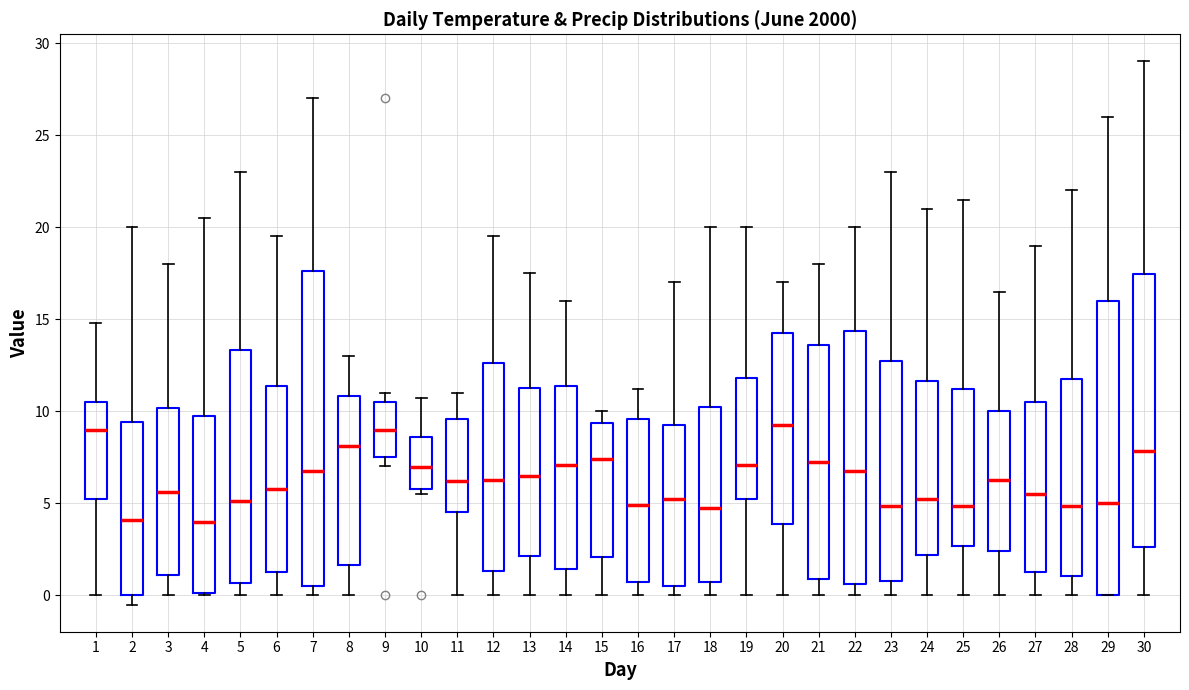

Reading left to right, read every box against the y-axis: the position of its median line, the range the box covers, and the ends of its whiskers. The values are not printed on the chart, so give them approximately, as read against the axis.

1: median 9.0, box 5.5 to 10.5, whiskers 0.0 to 15.0
2: median 4.0, box 0.0 to 9.5, whiskers -0.5 to 20.0
3: median 5.5, box 1.0 to 10.0, whiskers 0.0 to 18.0
4: median 4.0, box 0.0 to 10.0, whiskers 0.0 to 20.5
5: median 5.0, box 0.5 to 13.5, whiskers 0.0 to 23.0
6: median 6.0, box 1.5 to 11.5, whiskers 0.0 to 19.5
7: median 7.0, box 0.5 to 17.5, whiskers 0.0 to 27.0
8: median 8.0, box 1.5 to 11.0, whiskers 0.0 to 13.0
9: median 9.0, box 7.5 to 10.5, whiskers 7.0 to 11.0
10: median 7.0, box 6.0 to 8.5, whiskers 5.5 to 10.5
11: median 6.0, box 4.5 to 9.5, whiskers 0.0 to 11.0
12: median 6.5, box 1.5 to 12.5, whiskers 0.0 to 19.5
13: median 6.5, box 2.0 to 11.5, whiskers 0.0 to 17.5
14: median 7.0, box 1.5 to 11.5, whiskers 0.0 to 16.0
15: median 7.5, box 2.0 to 9.5, whiskers 0.0 to 10.0
16: median 5.0, box 1.0 to 9.5, whiskers 0.0 to 11.0
17: median 5.5, box 0.5 to 9.5, whiskers 0.0 to 17.0
18: median 5.0, box 1.0 to 10.5, whiskers 0.0 to 20.0
19: median 7.0, box 5.5 to 12.0, whiskers 0.0 to 20.0
20: median 9.5, box 4.0 to 14.0, whiskers 0.0 to 17.0
21: median 7.5, box 1.0 to 13.5, whiskers 0.0 to 18.0
22: median 7.0, box 0.5 to 14.5, whiskers 0.0 to 20.0
23: median 5.0, box 1.0 to 12.5, whiskers 0.0 to 23.0
24: median 5.5, box 2.0 to 11.5, whiskers 0.0 to 21.0
25: median 5.0, box 2.5 to 11.0, whiskers 0.0 to 21.5
26: median 6.5, box 2.5 to 10.0, whiskers 0.0 to 16.5
27: median 5.5, box 1.5 to 10.5, whiskers 0.0 to 19.0
28: median 5.0, box 1.0 to 11.5, whiskers 0.0 to 22.0
29: median 5.0, box 0.0 to 16.0, whiskers 0.0 to 26.0
30: median 8.0, box 2.5 to 17.5, whiskers 0.0 to 29.0